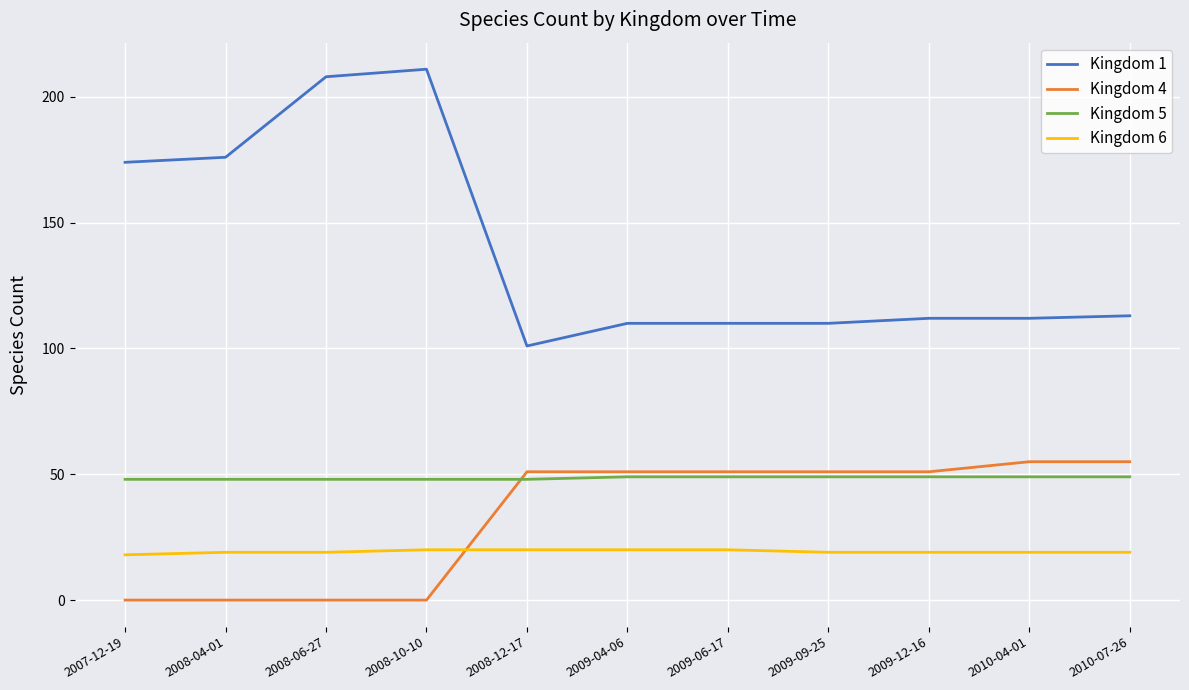

Which series has the widest spread of values?

Kingdom 1